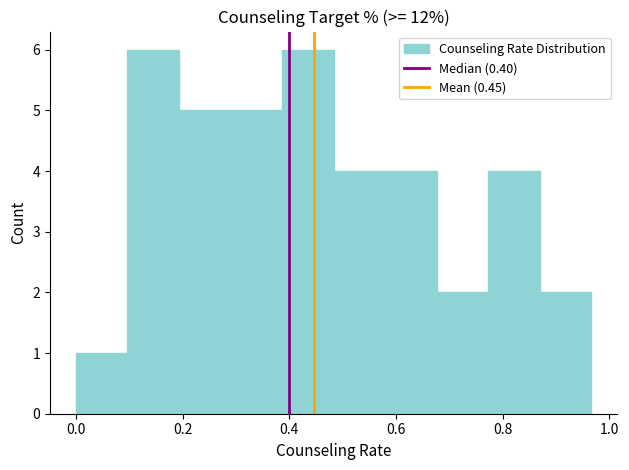

How tall is the bar that spans 0.86 to 0.96 on the x-axis? Neither the bar edges nor the heights are printed on the chart, so give them approximately, as read against the axes.

2